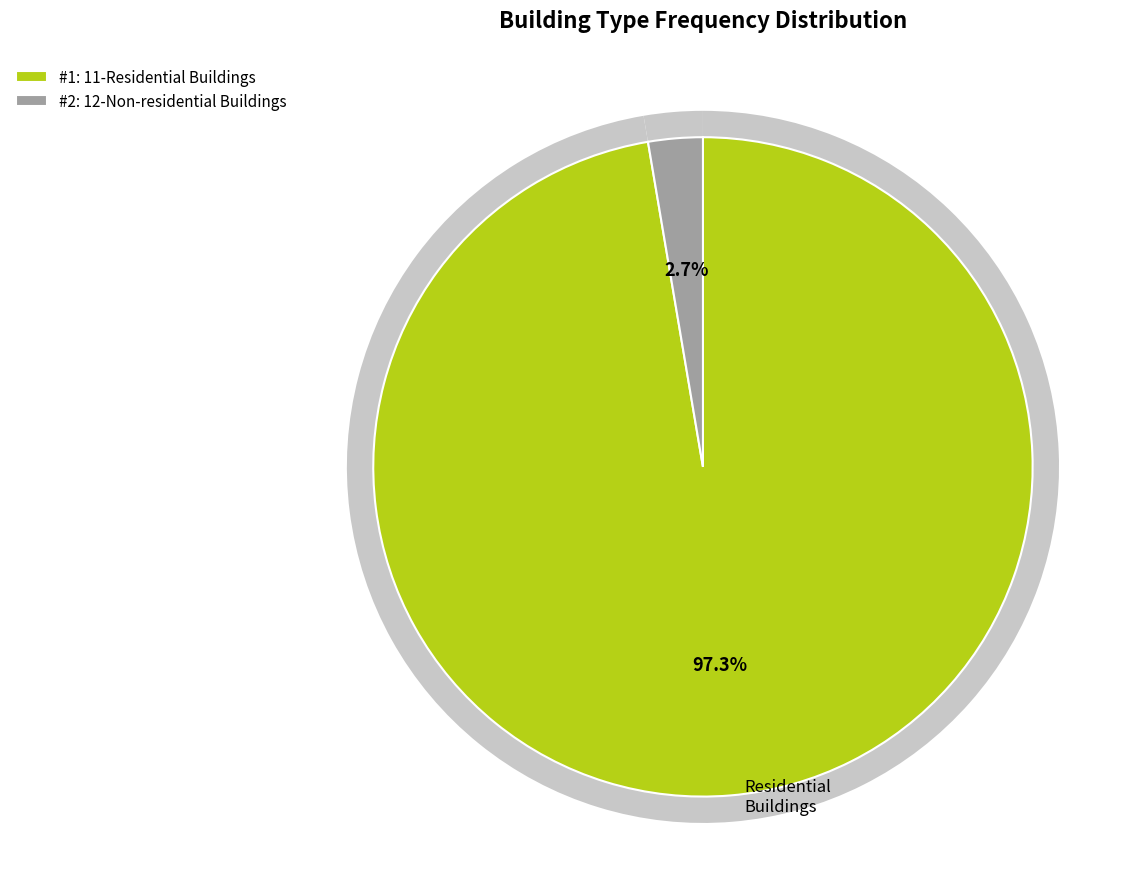

What is the total percentage of 11-Residential Buildings and 12-Non-residential Buildings?

100.0%